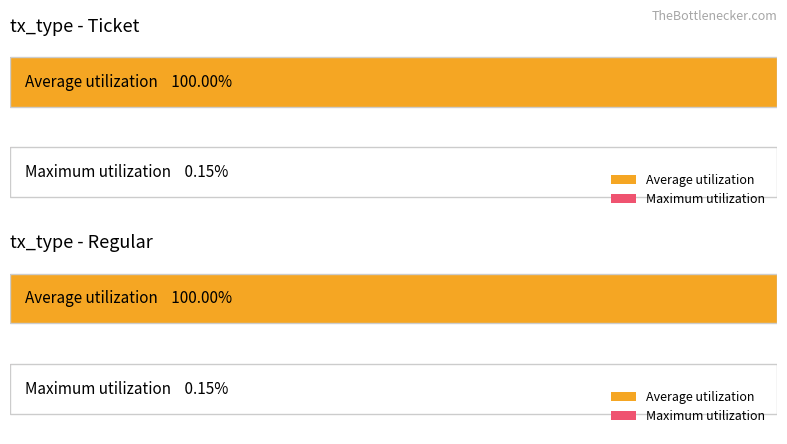

Which series has the largest range (max minus min)?

Average utilization